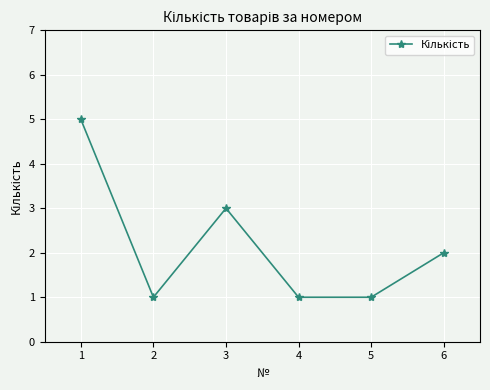

What is the greatest value displayed?

5